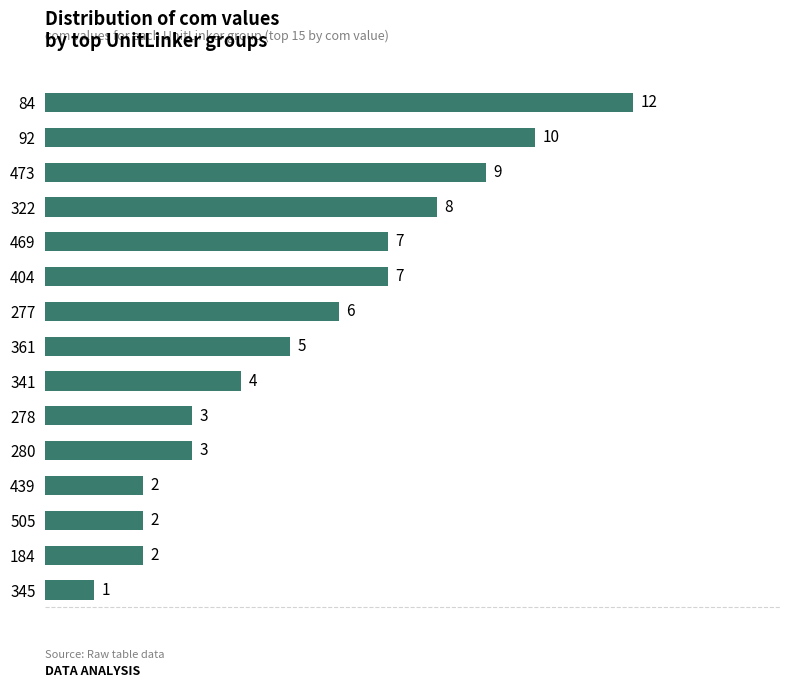

How many data points are less than 5?

7